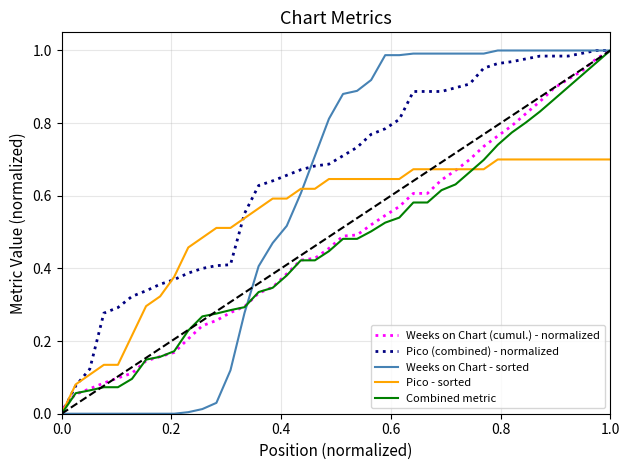

The value of Pico (combined) - normalized at 1.0 is 1.7. True or false?

False